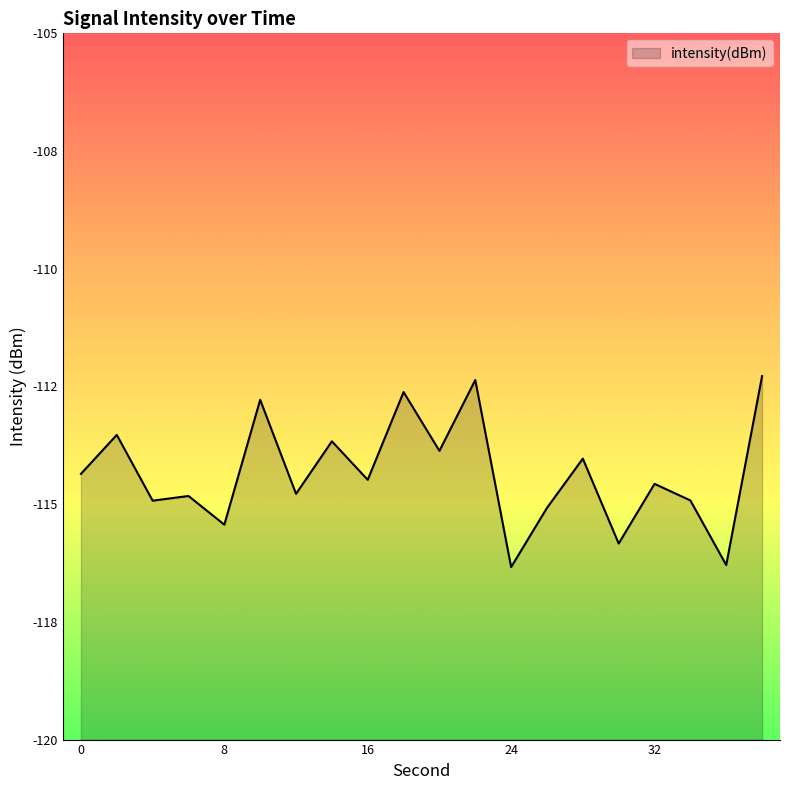

Is it true that the value at 32 is -162.7?

False